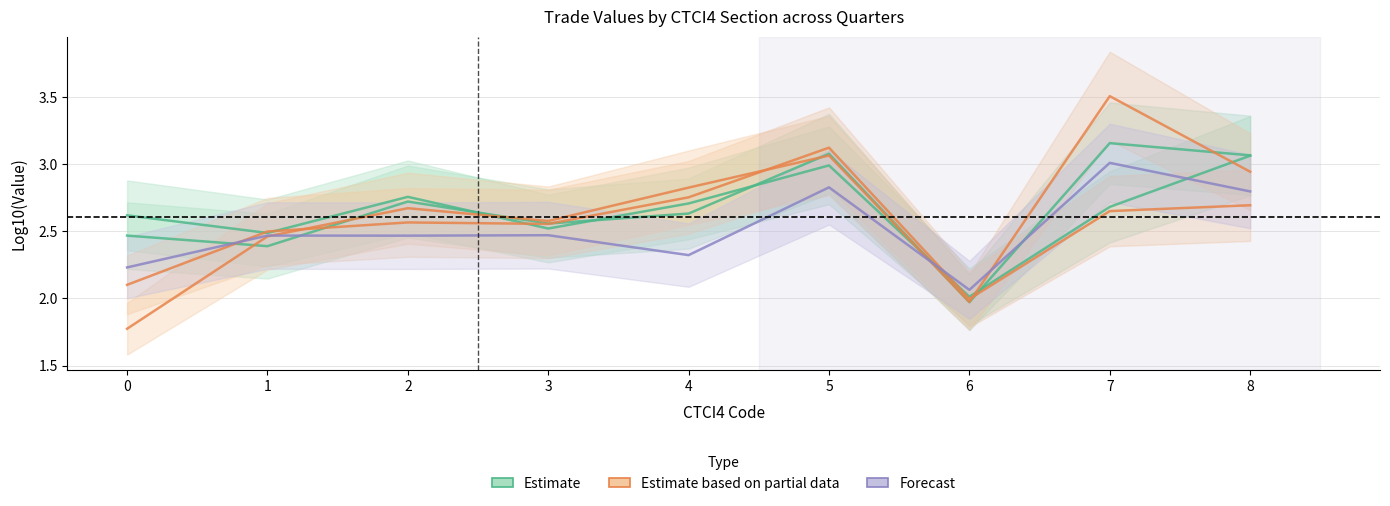

What are all the series names shown in the legend?

Estimate, Estimate based on partial data, Forecast